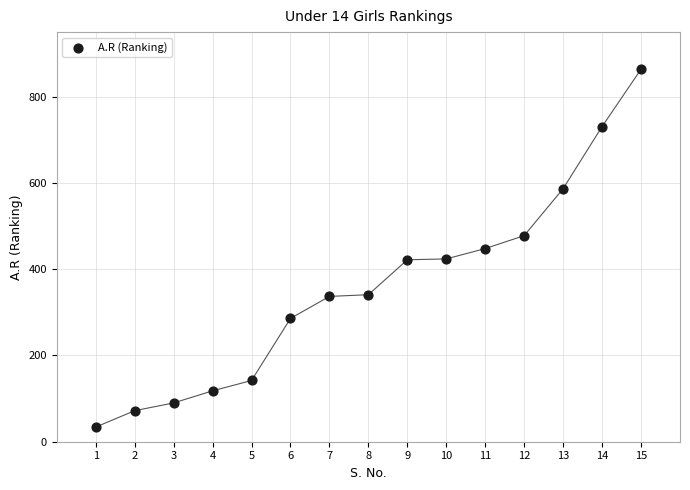

What is the range of Y values (max minus min)?

830